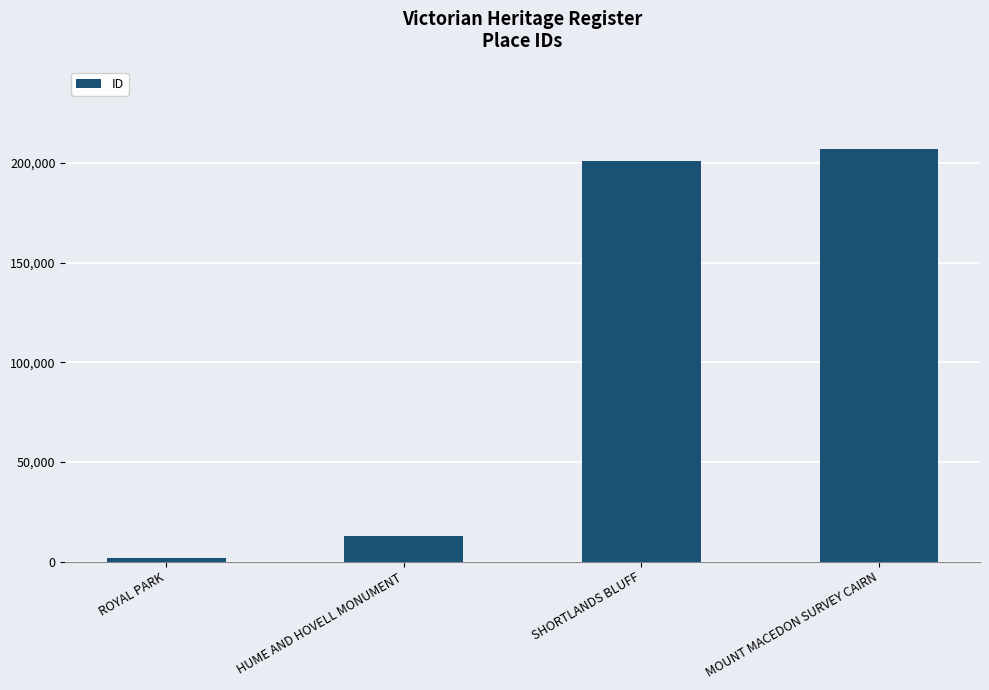

How many bars are there in total?

4